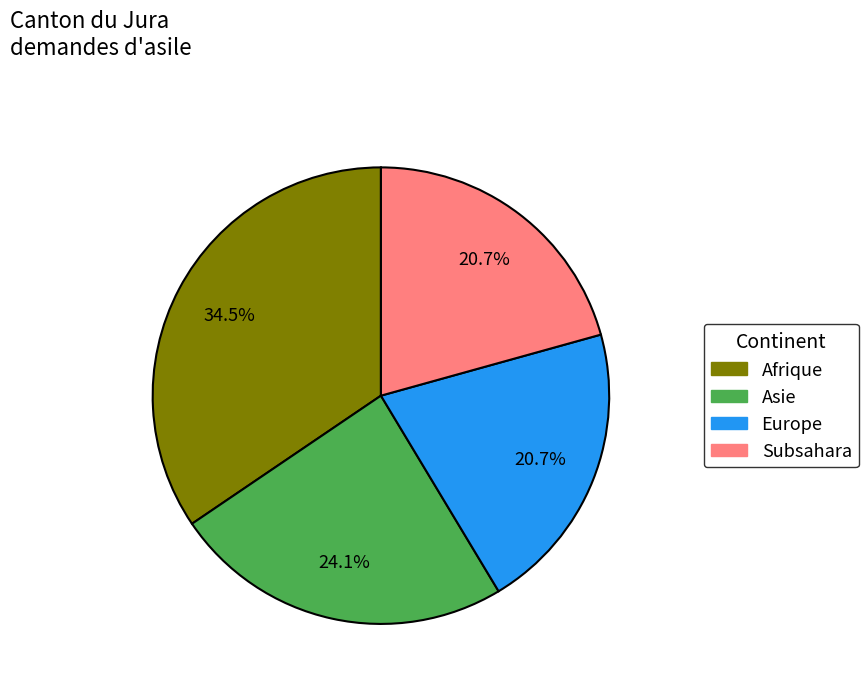

Is there a majority slice in this chart?

No